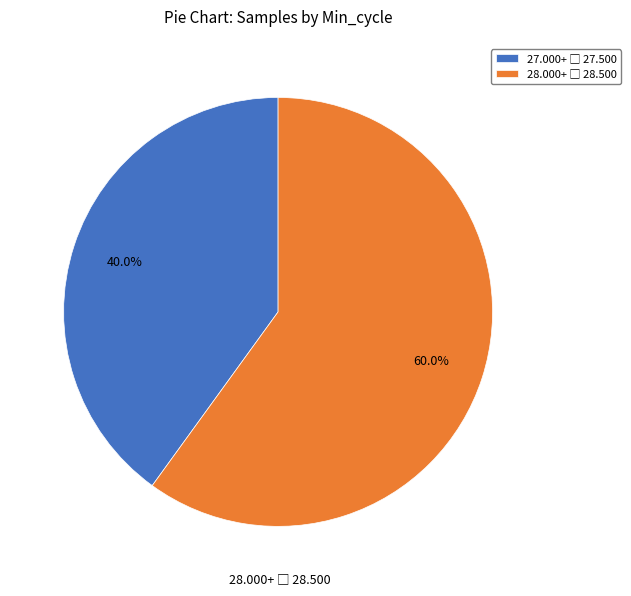

Is there any slice that represents more than half of the pie?

Yes